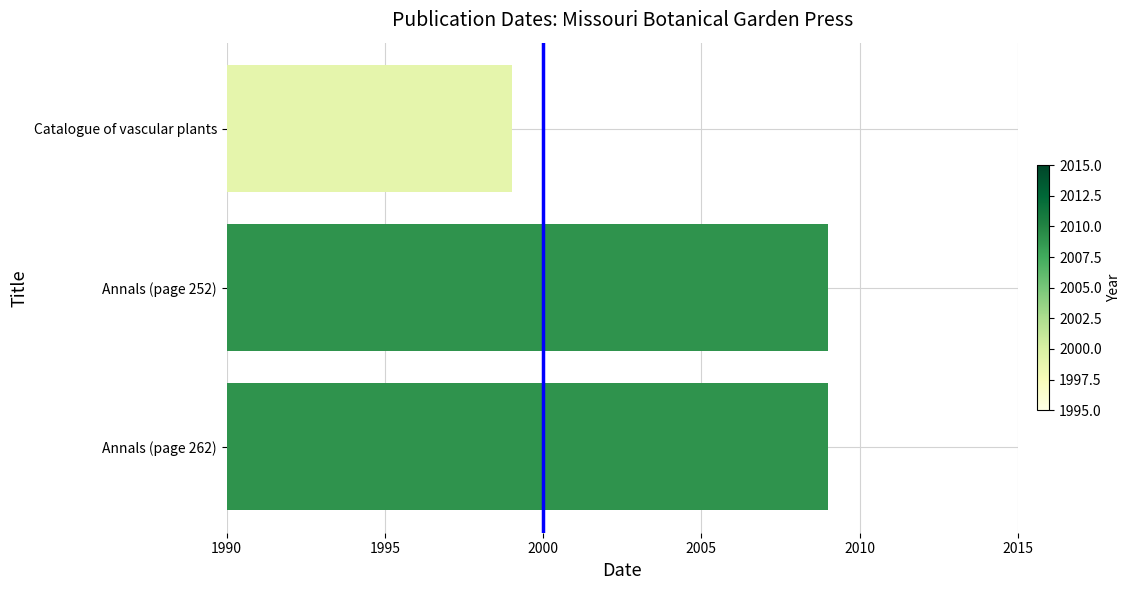

Reading bottom to top, list all the values displayed in this chart.

Annals (page 262)=2009	Annals (page 252)=2009	Catalogue of vascular plants=1999